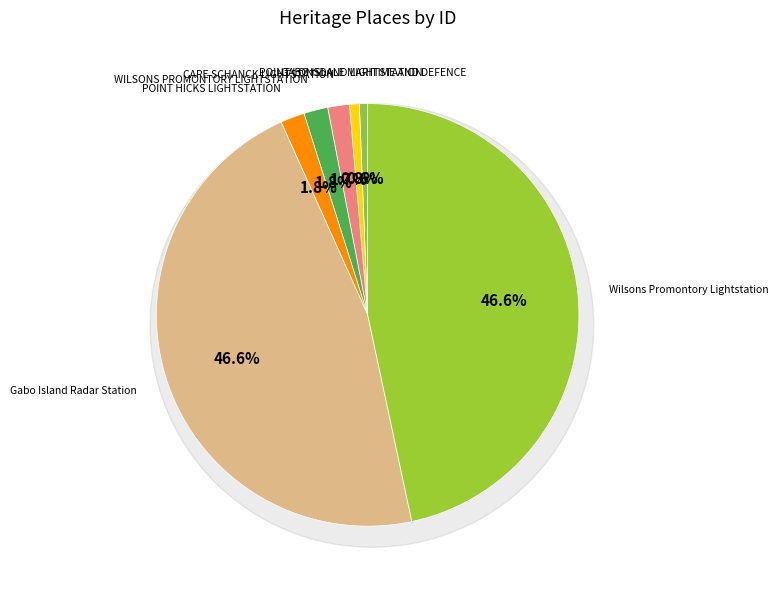

Count the number of slices in the pie.

7